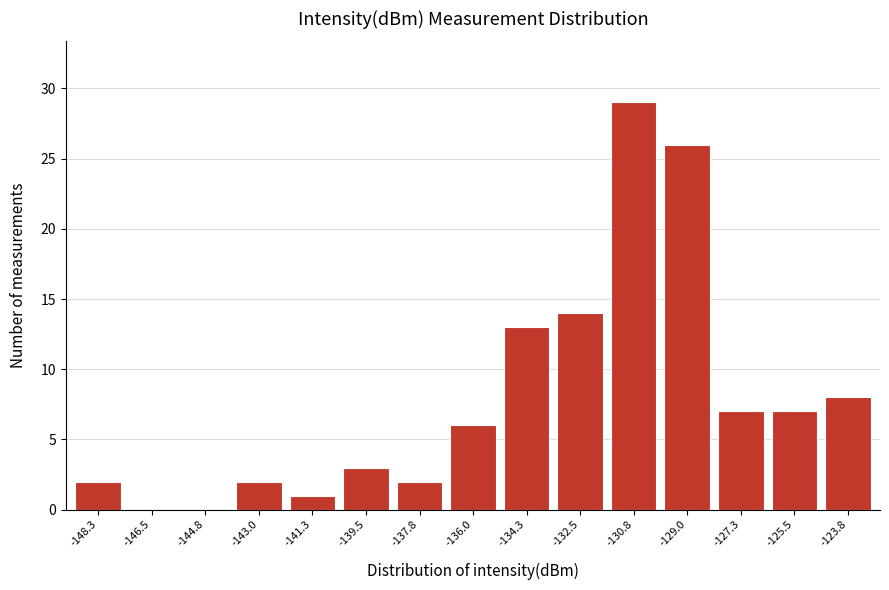

Reading left to right, what are all the values shown in this chart?

-148.3=2	-146.5=0	-144.8=0	-143.0=2	-141.3=1	-139.5=3	-137.8=2	-136.0=6	-134.3=13	-132.5=14	-130.8=29	-129.0=26	-127.3=7	-125.5=7	-123.8=8